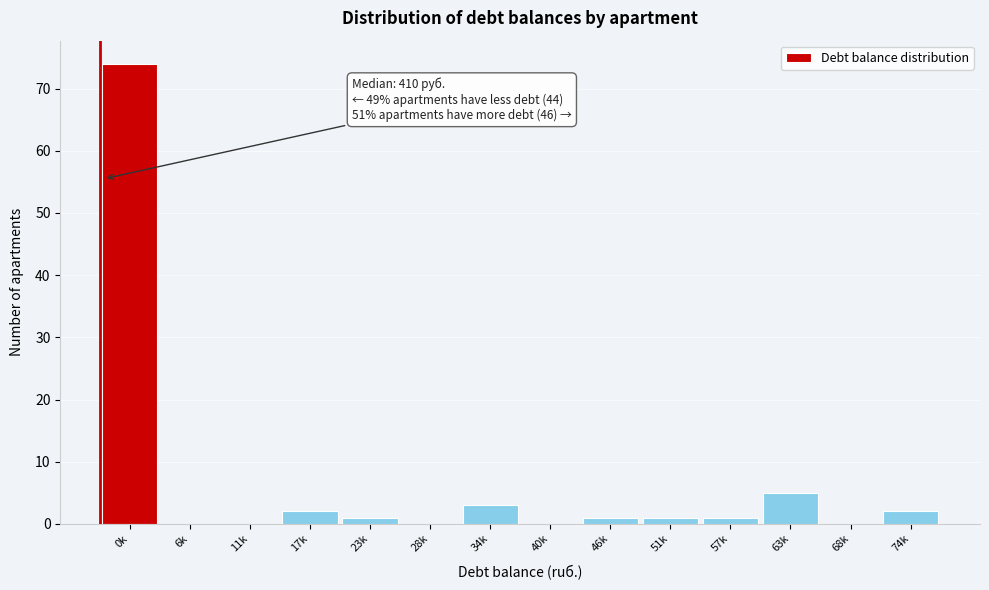

Reading right to left, extract all data points from this chart.

74k=2	68k=0	63k=5	57k=1	51k=1	46k=1	40k=0	34k=3	28k=0	23k=1	17k=2	11k=0	6k=0	0k=74